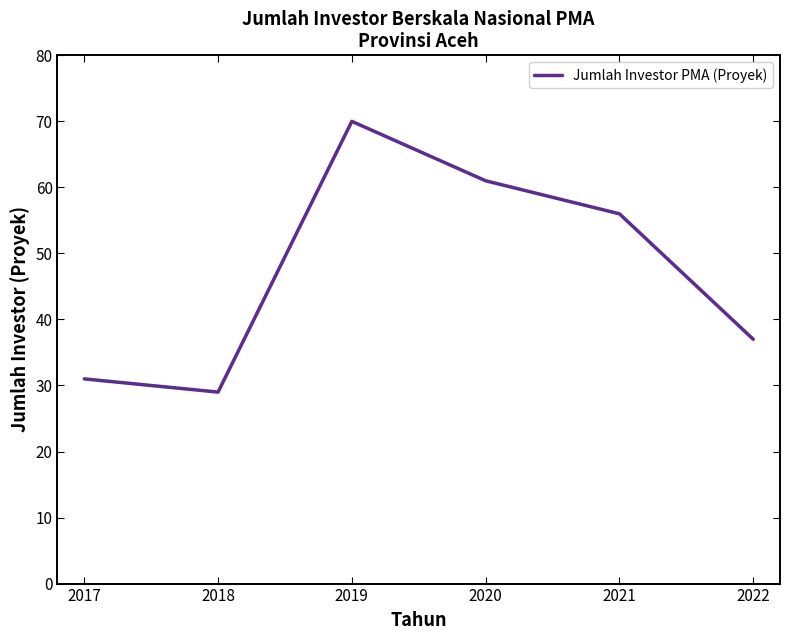

What is the sum of the values at 2021 and 2020?

117